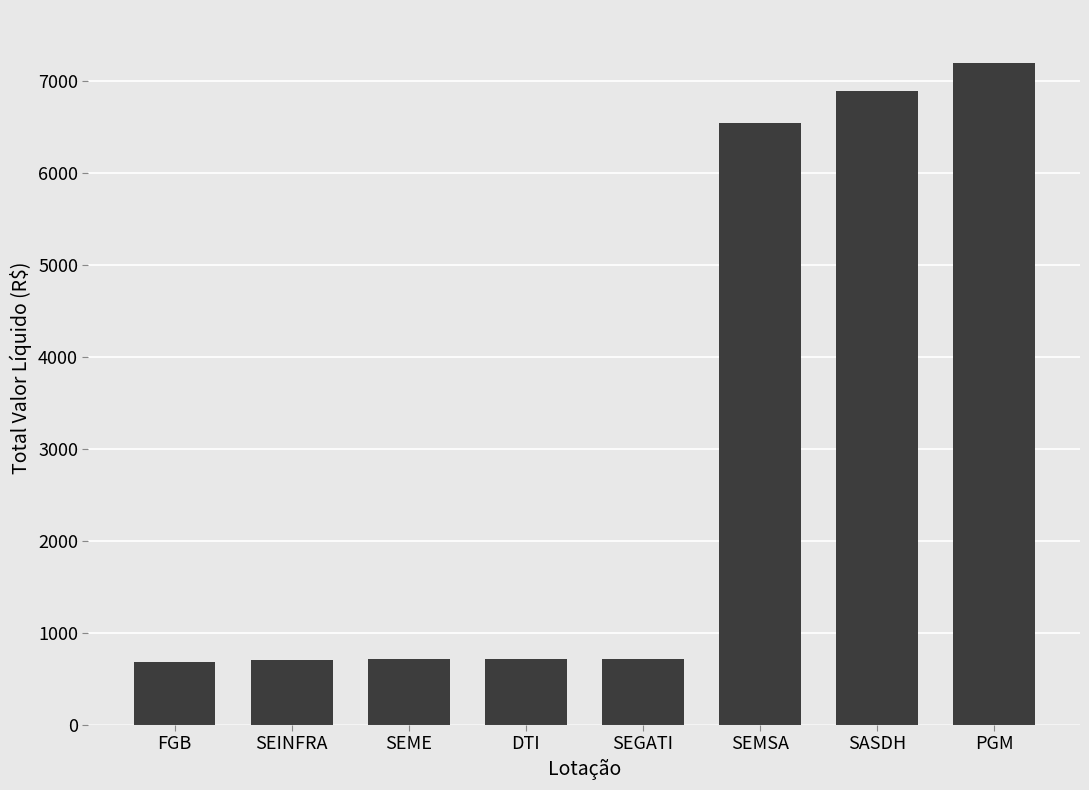

Which label corresponds to the largest value in the chart?

PGM